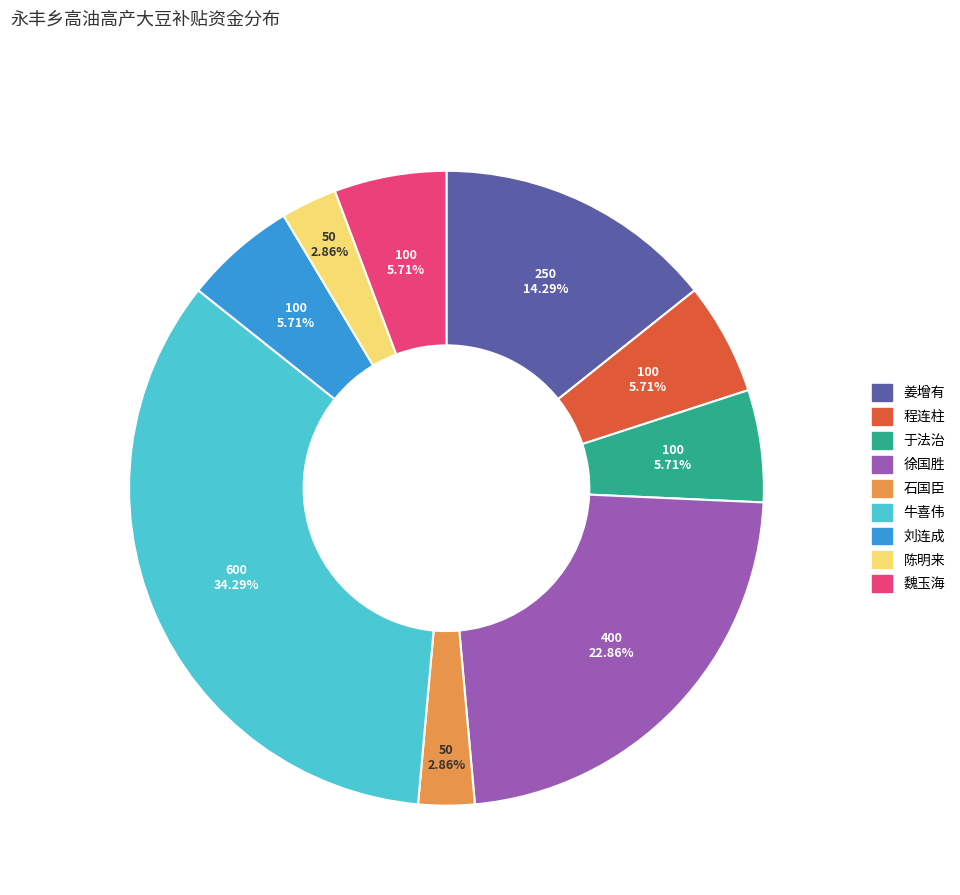

Is there any slice that represents more than half of the pie?

No